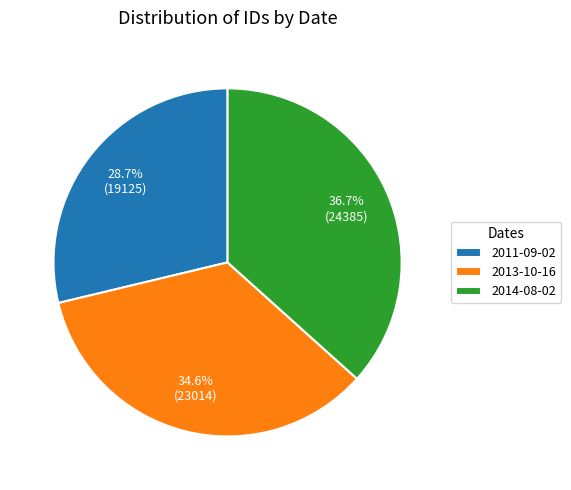

What portion of the pie excludes 2011-09-02?

71.3%